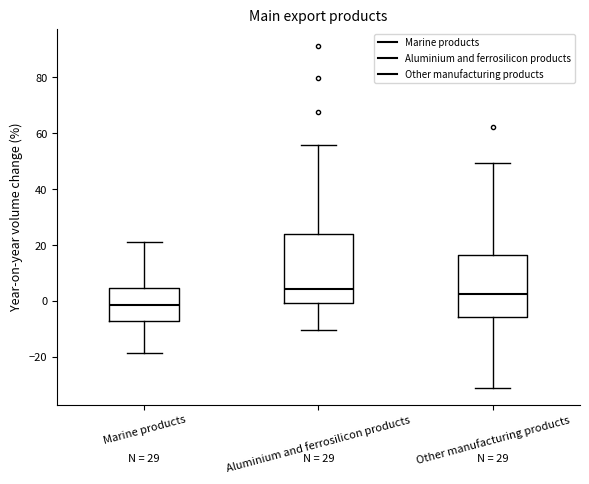

Reading left to right, transcribe this box plot: for each box, give where its median line is, the range the box spans, and where its two whiskers end, as read against the y-axis. The values are not printed on the chart, so give them approximately, as read against the axis.

Marine products: median -2, box -8 to 4, whiskers -18 to 22
Aluminium and ferrosilicon products: median 4, box 0 to 24, whiskers -10 to 56
Other manufacturing products: median 2, box -6 to 16, whiskers -30 to 50